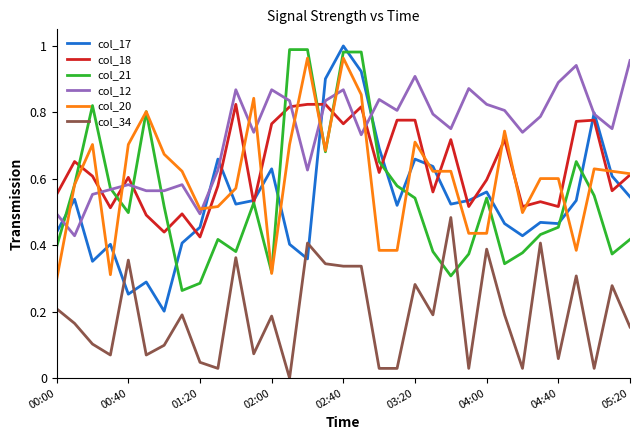

Which series has the largest total across all categories?

col_12